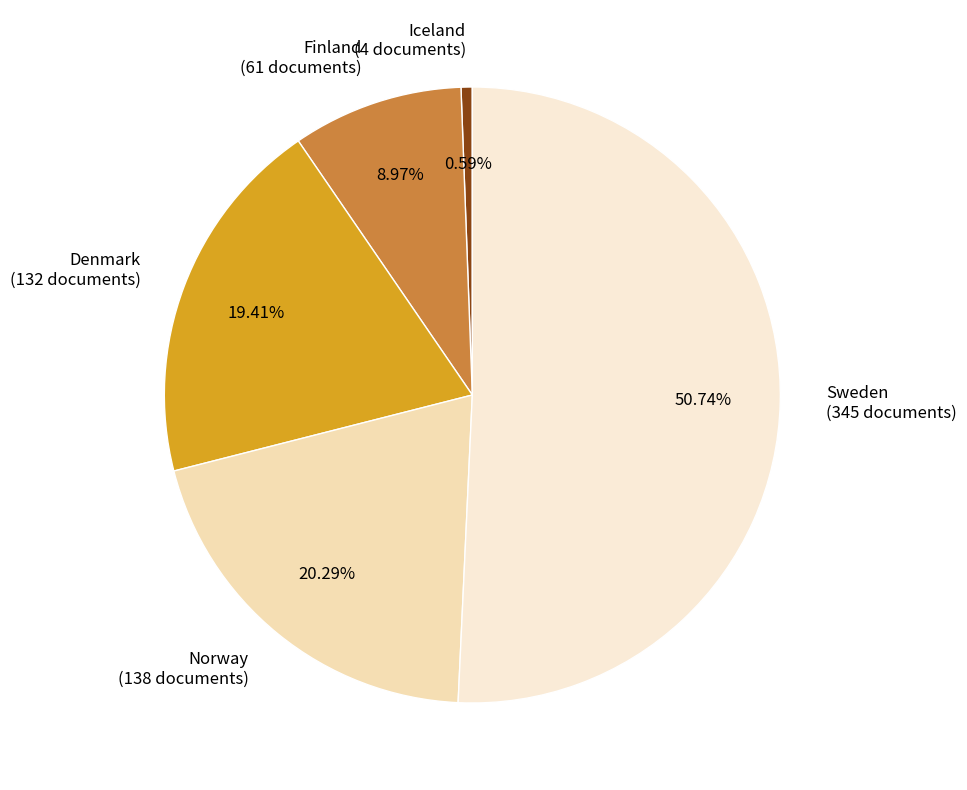

To the nearest percent, what is the average slice percentage?

20%